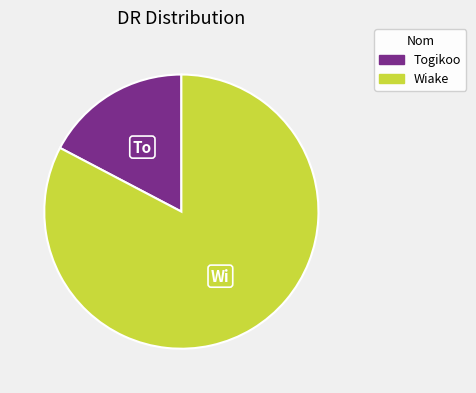

How many segments does this pie chart have?

2